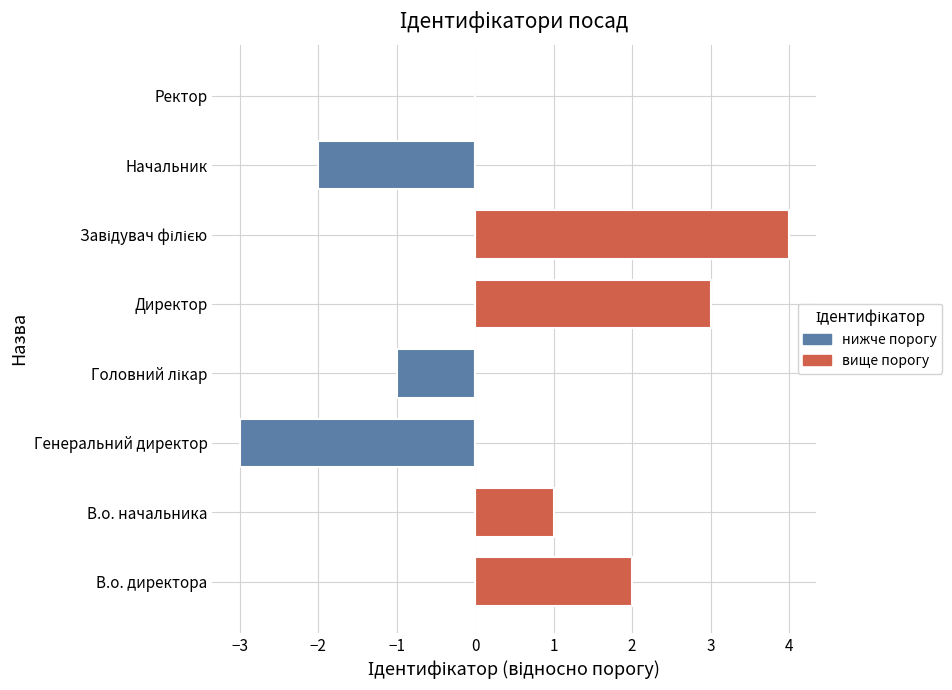

How many data points does each series have?

8